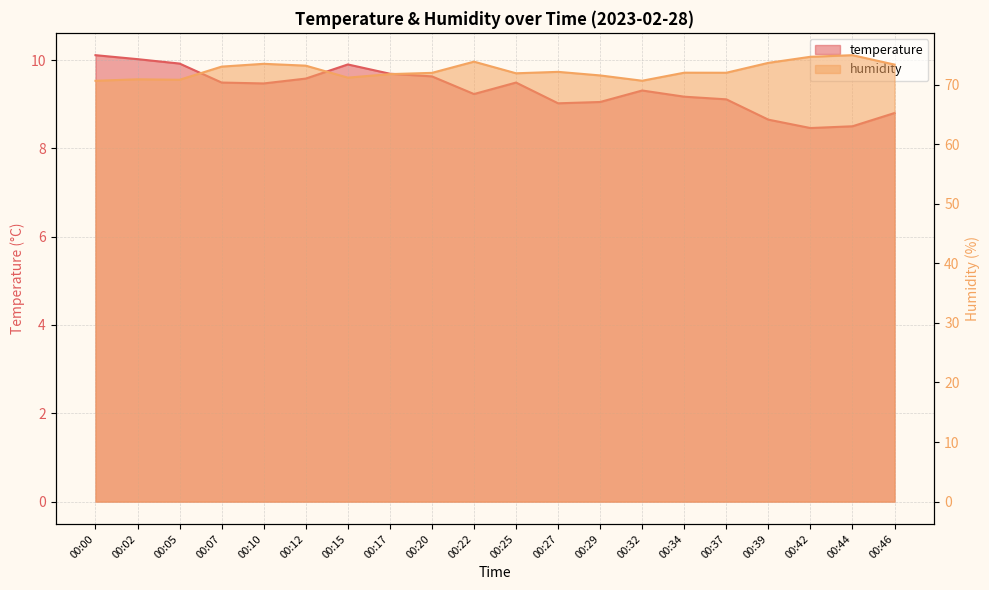

In humidity, how many points are lower than both neighbors (excluding endpoints)?

5